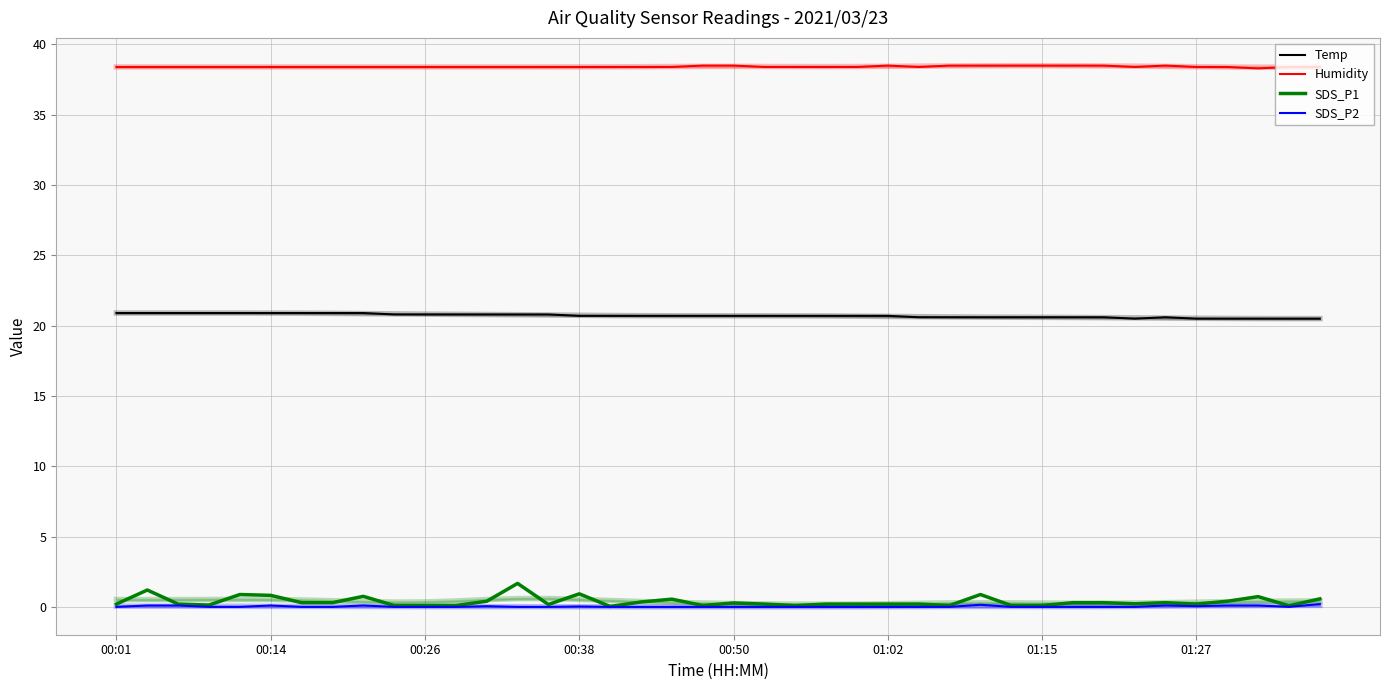

How many distinct data groups are displayed?

4